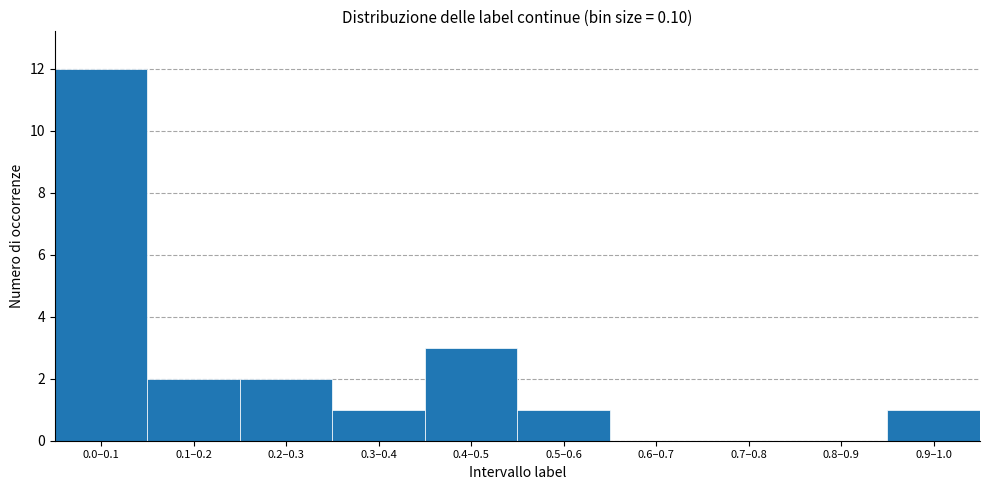

Reading right to left, list all the values displayed in this chart.

0.9–1.0=1	0.8–0.9=0	0.7–0.8=0	0.6–0.7=0	0.5–0.6=1	0.4–0.5=3	0.3–0.4=1	0.2–0.3=2	0.1–0.2=2	0.0–0.1=12